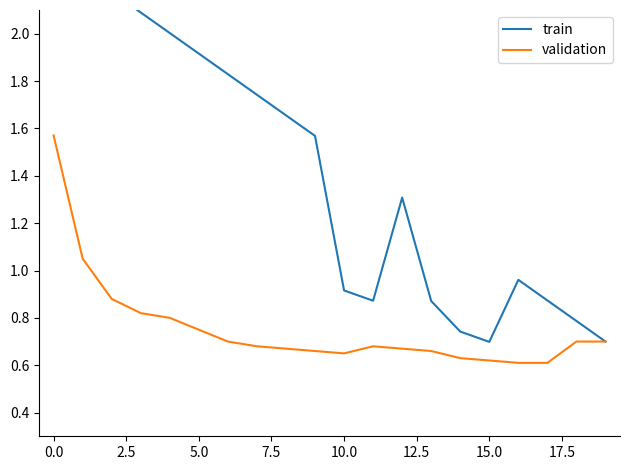

Which category has the lowest value in the train series?

15